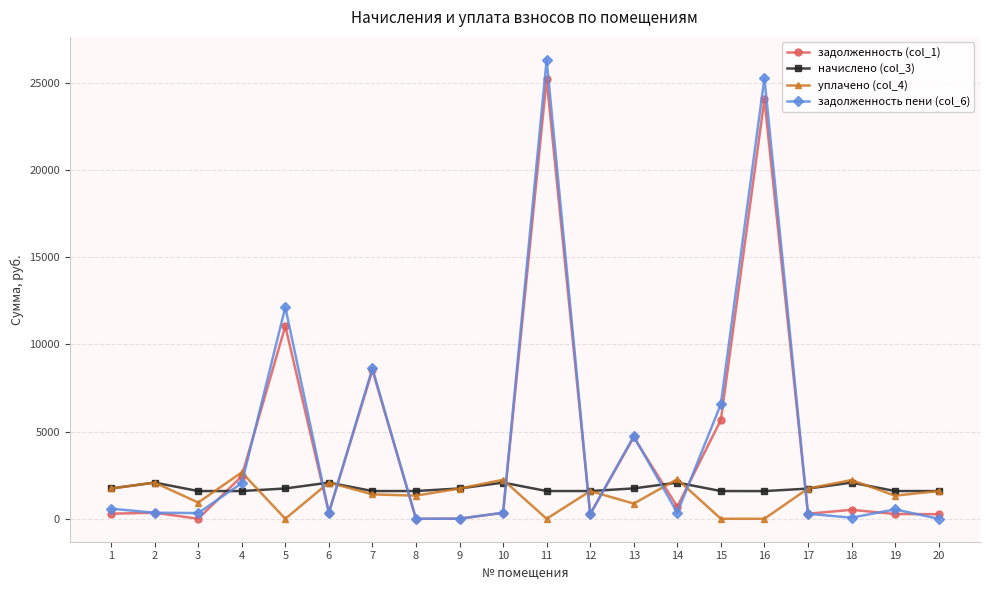

What is the maximum value shown in the chart?

26312.6